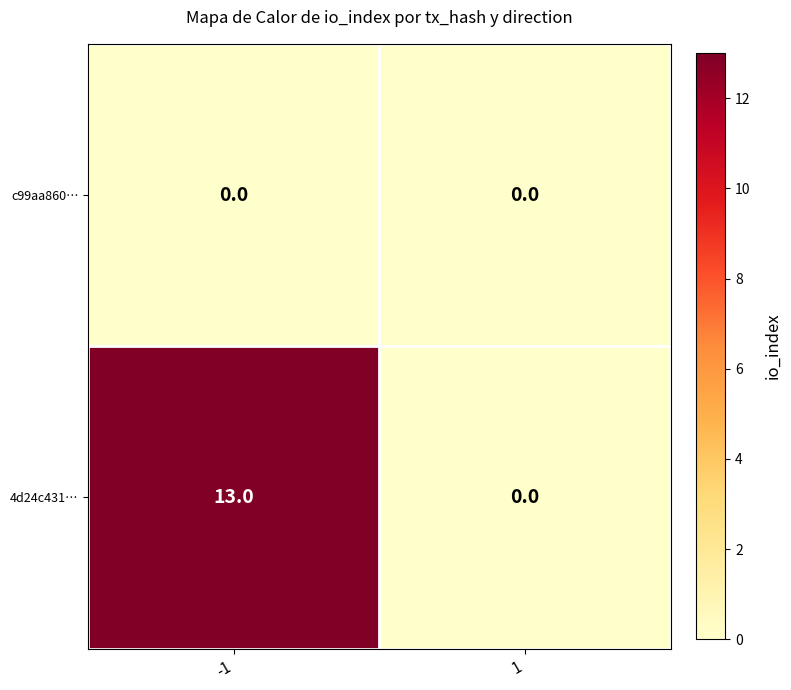

The value of 4d24c431… at -1 is 13. True or false?

True